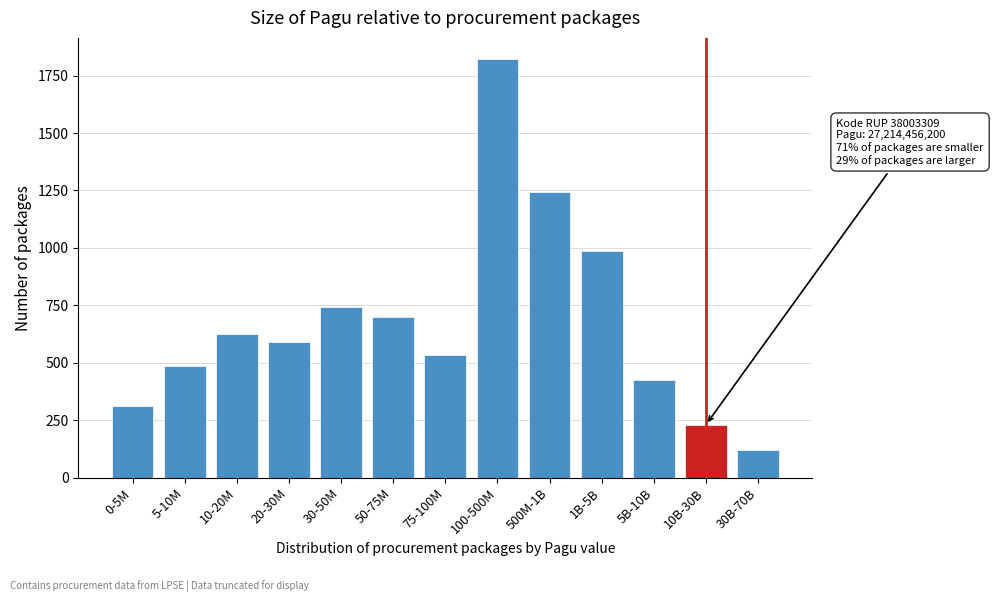

Reading right to left, list all the values displayed in this chart.

121	231	423	987	1245	1823	534	698	742	589	623	487	312